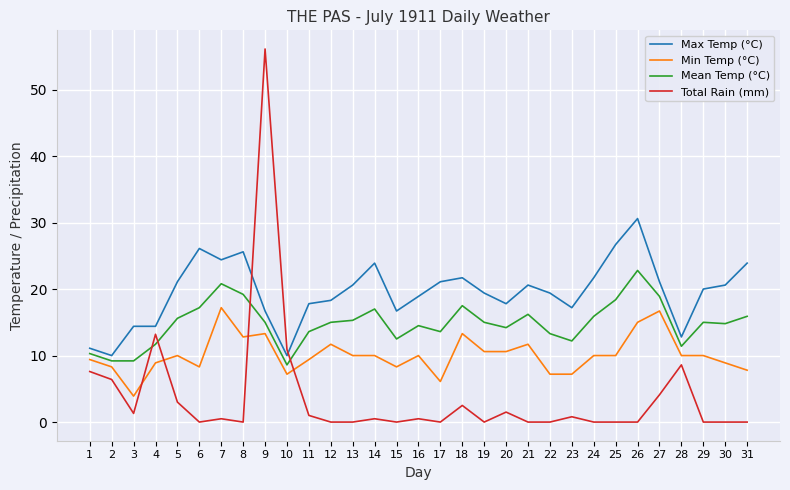

True or false: Total Rain (mm) and Min Temp (°C) intersect in this chart.

True